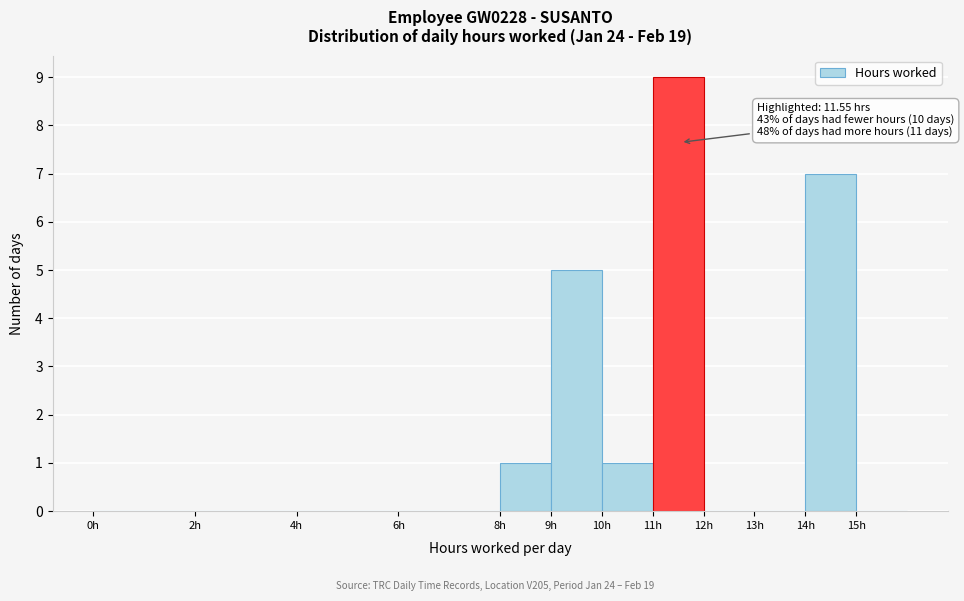

Which range on the x-axis has the tallest bar?

11 to 12